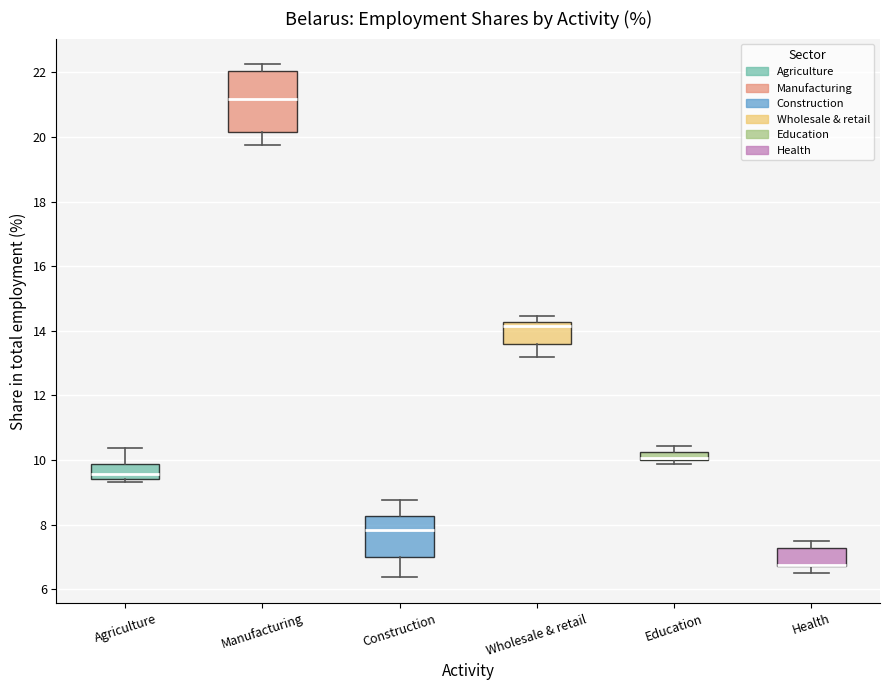

Where does the lower whisker of the box for Construction end on the y-axis? The values are not printed on the chart, so give them approximately, as read against the axis.

6.4